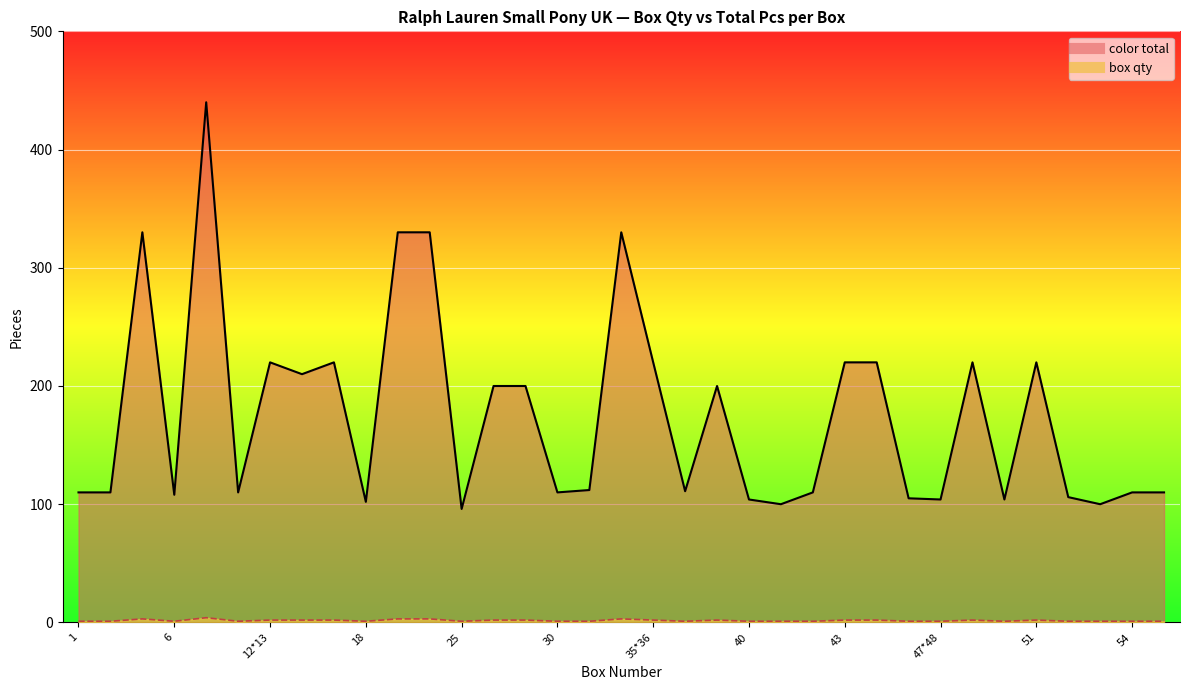

True or false: box qty has more than 0 interior local peaks.

True